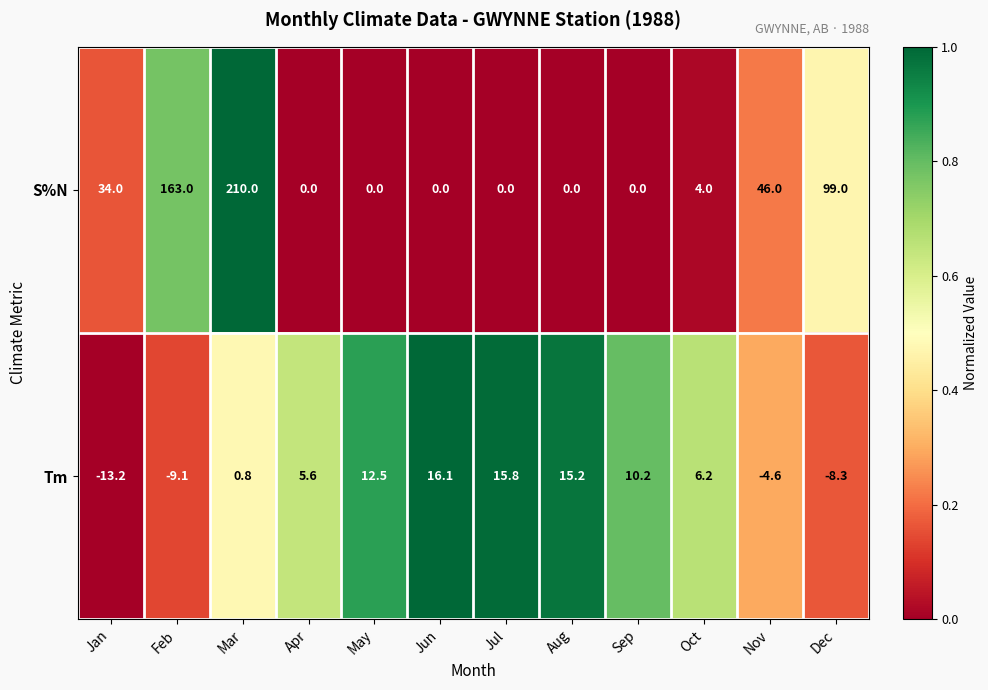

Reading right to left, transcribe all the data shown in this chart.

S%N: Dec=99.0	Nov=46.0	Oct=4.0	Sep=0.0	Aug=0.0	Jul=0.0	Jun=0.0	May=0.0	Apr=0.0	Mar=210.0	Feb=163.0	Jan=34.0
Tm: Dec=-8.3	Nov=-4.6	Oct=6.2	Sep=10.2	Aug=15.2	Jul=15.8	Jun=16.1	May=12.5	Apr=5.6	Mar=0.8	Feb=-9.1	Jan=-13.2